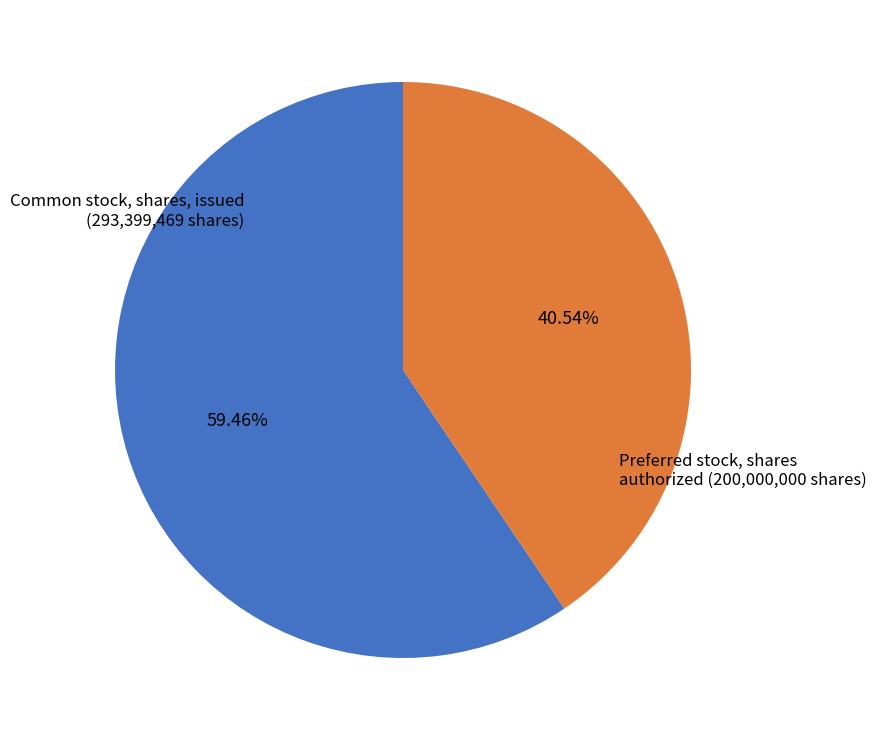

To the nearest percent, what percentage of the pie is Common stock, shares, issued?

59%